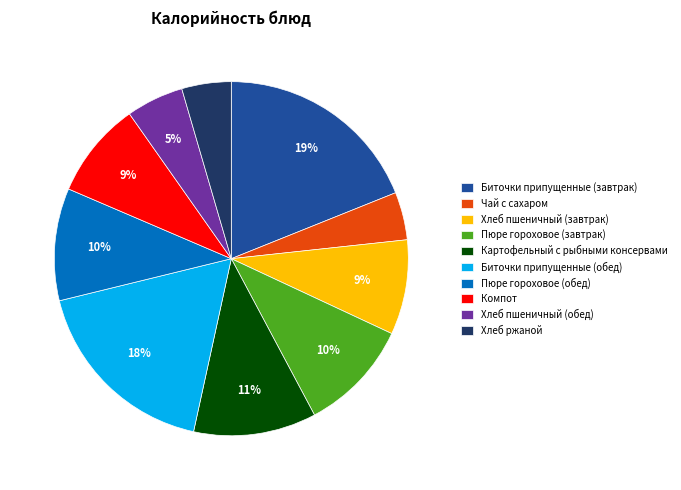

Combined, do Биточки припущенные (завтрак) and Хлеб пшеничный (обед) account for over 50%?

No